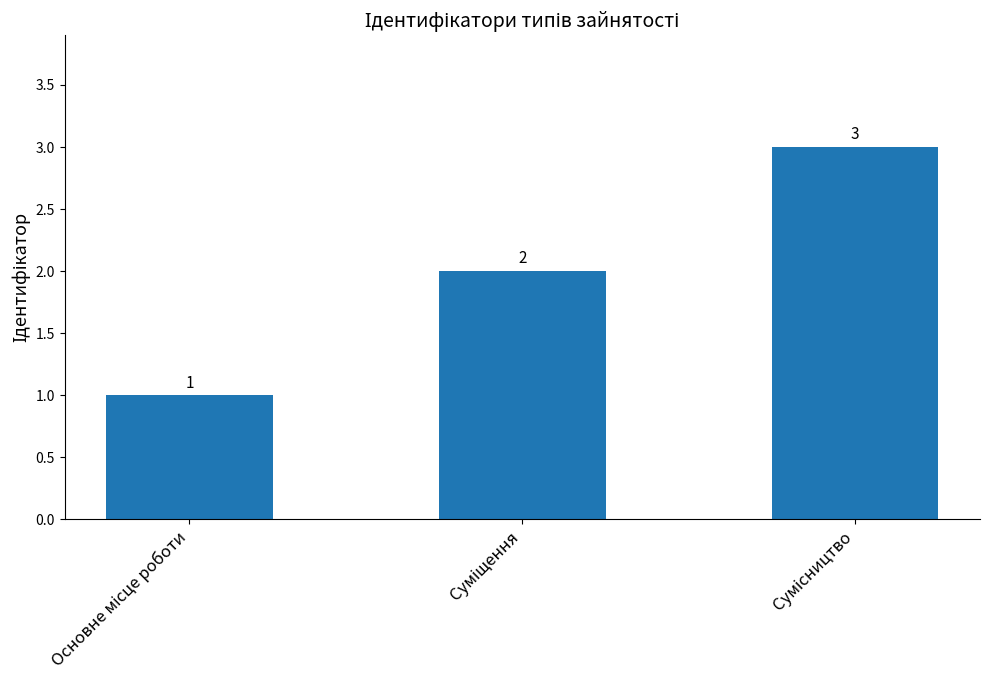

What is the value of the 2nd bar from the left?

2